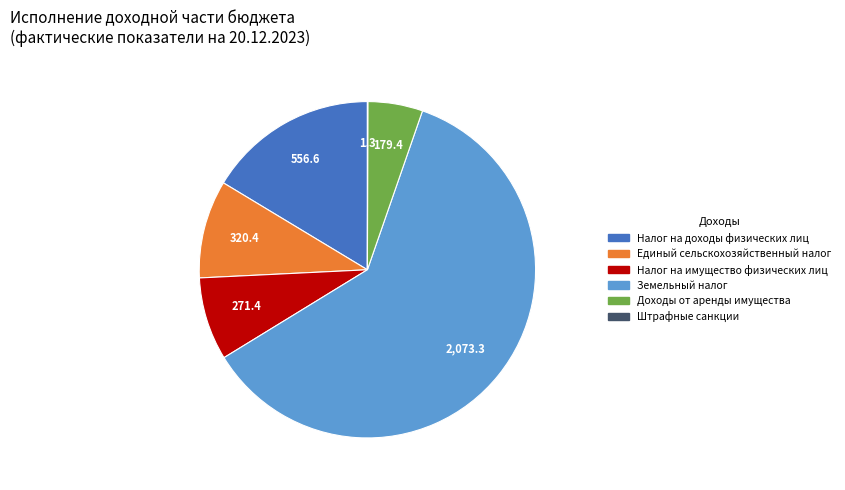

Between Налог на доходы физических лиц and Единый сельскохозяйственный налог, which is larger?

Налог на доходы физических лиц